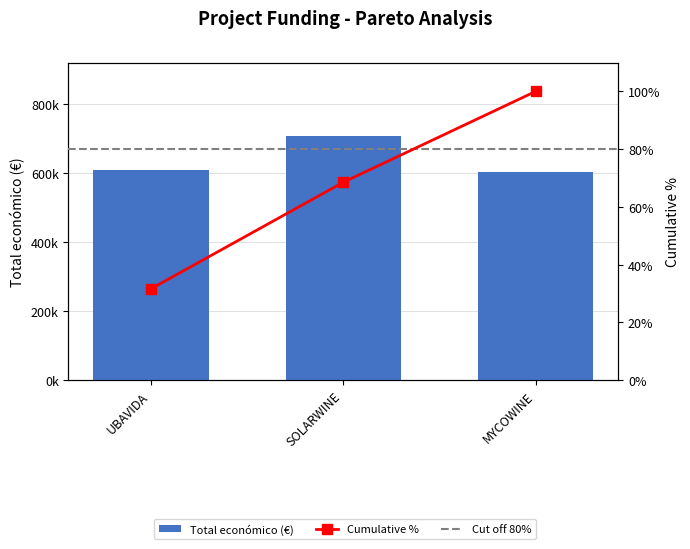

Reading left to right, extract all data points from this chart.

607342.0	706697.0	602295.4